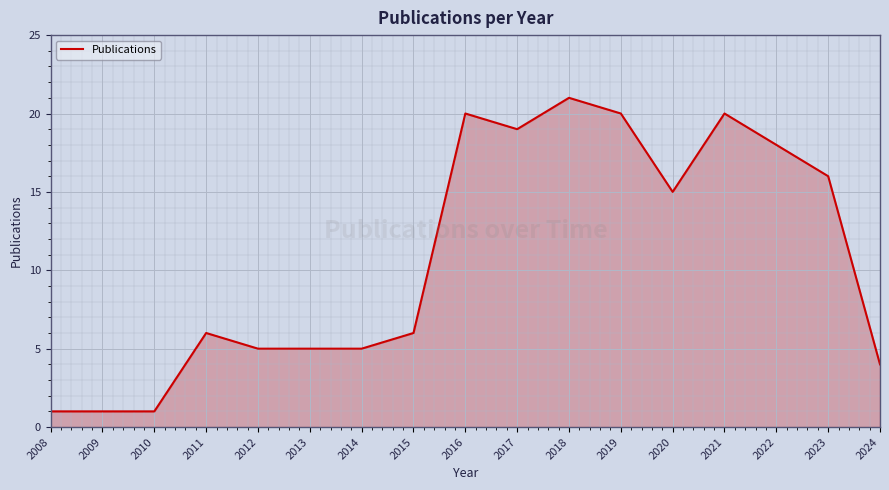

How many lines are shown in the chart?

1